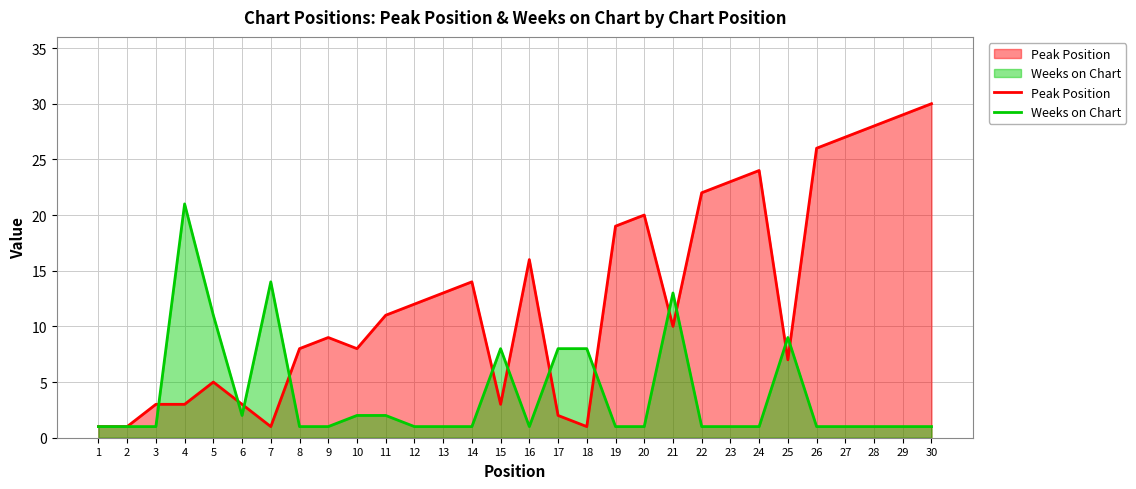

What is the sum of all Peak Position values?

379